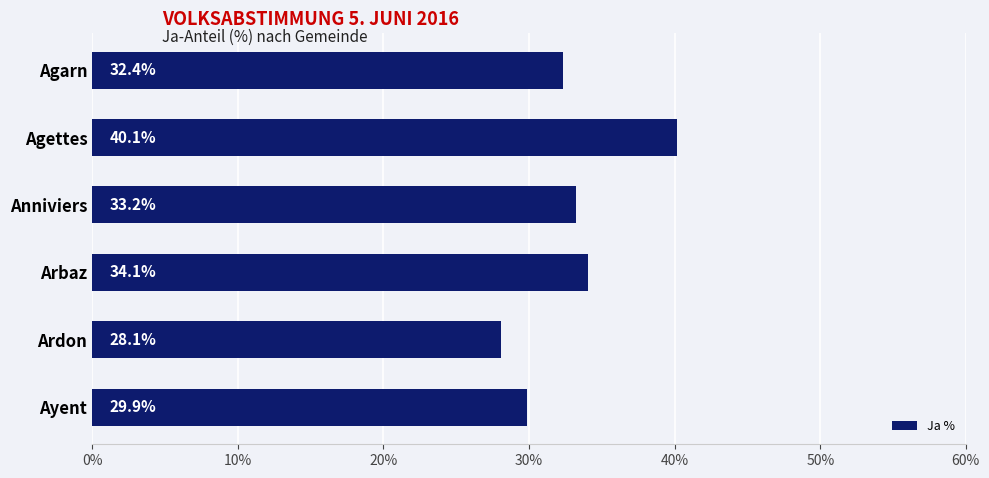

What is the sum of all values?

197.7